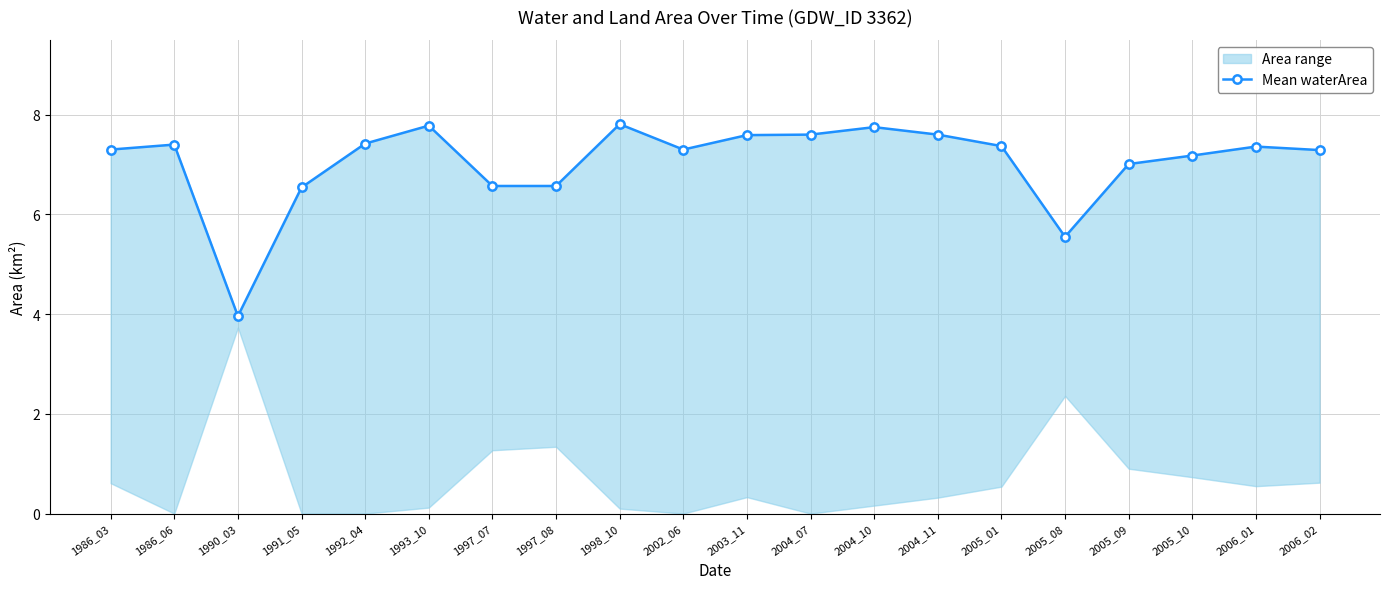

Reading right to left, list all the values displayed in this chart.

2006_02=7.3	2006_01=7.4	2005_10=7.2	2005_09=7.0	2005_08=5.5	2005_01=7.4	2004_11=7.6	2004_10=7.8	2004_07=7.6	2003_11=7.6	2002_06=7.3	1998_10=7.8	1997_08=6.6	1997_07=6.6	1993_10=7.8	1992_04=7.4	1991_05=6.5	1990_03=4.0	1986_06=7.4	1986_03=7.3